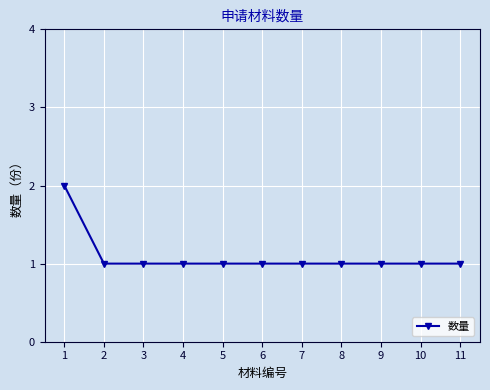

Approximately how many times larger is the value at 6 compared to 2?

1.0